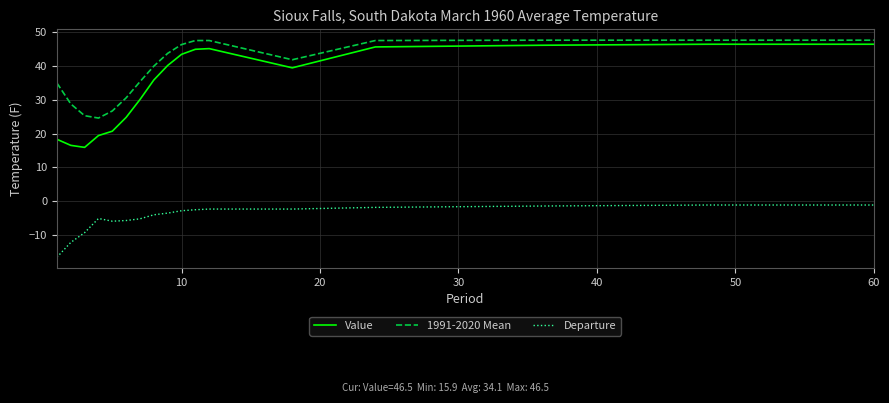

Which series has the widest spread of values?

Value